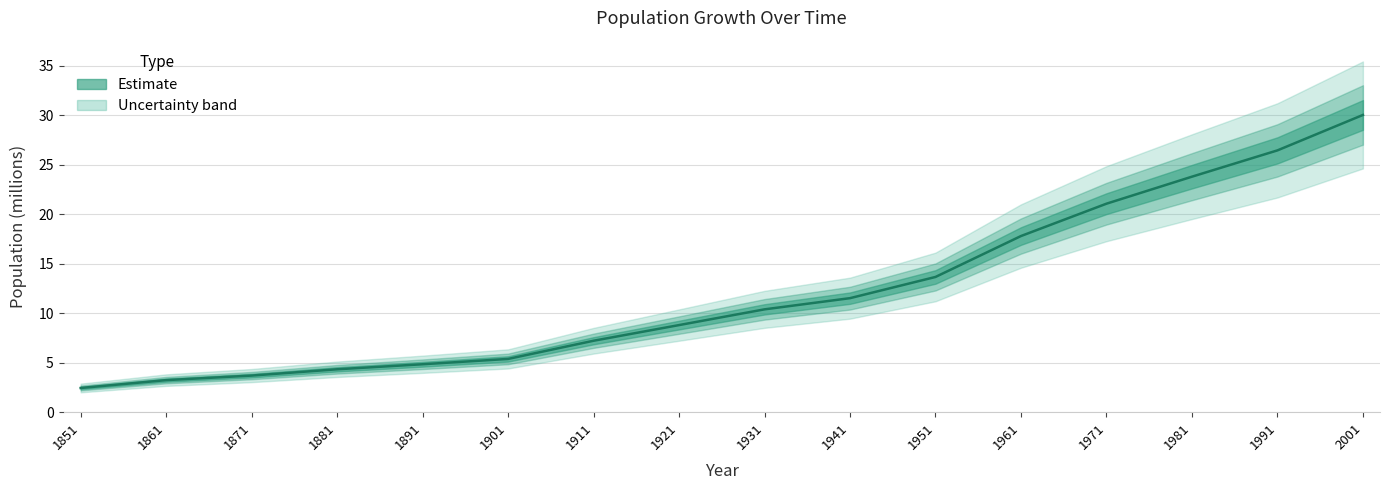

Which label corresponds to the smallest value in the chart?

1851